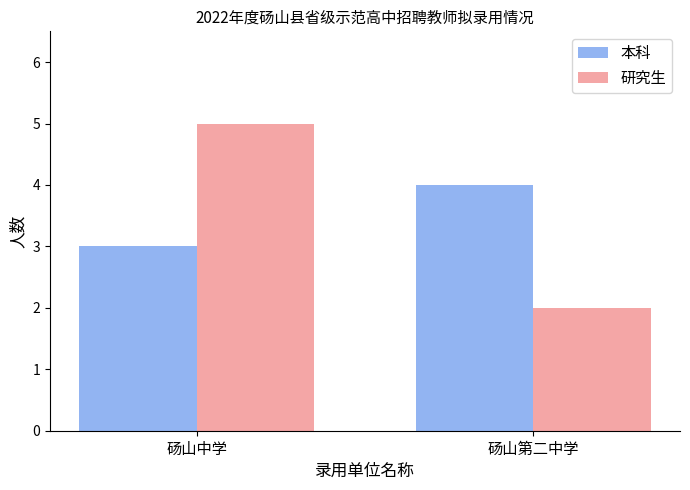

Reading left to right, list all the values displayed in this chart.

本科: 3	4
研究生: 5	2